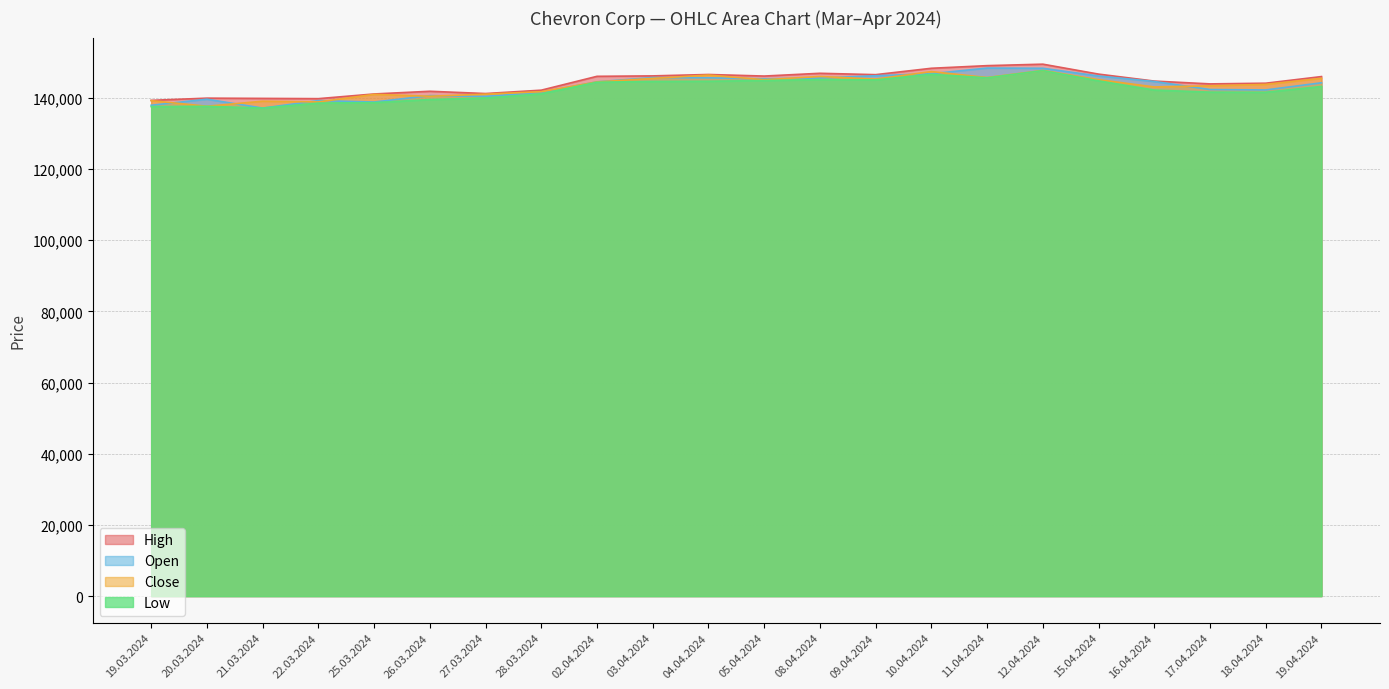

Is the value of High at 22.03.2024 greater than the value of Close at 19.03.2024?

Yes